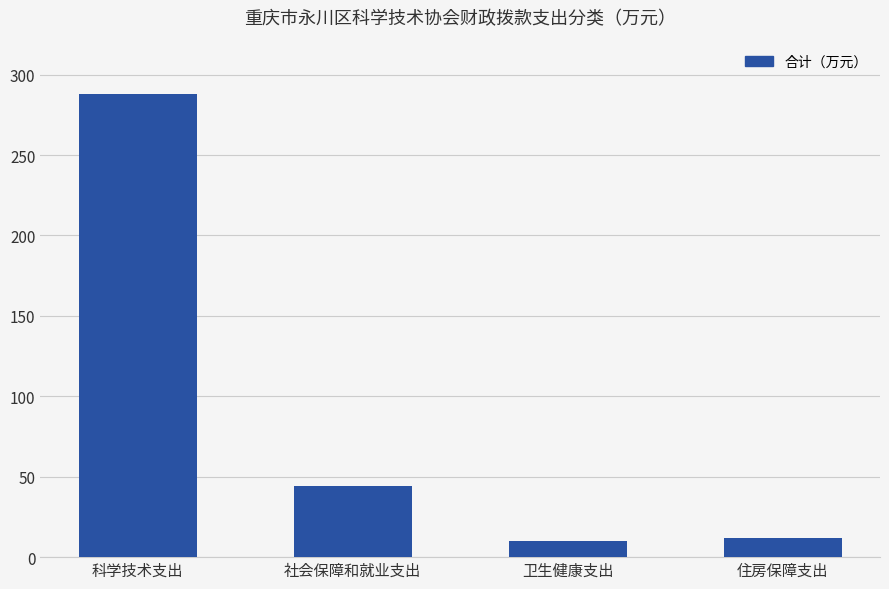

Reading left to right, list all the values displayed in this chart.

科学技术支出=287.8	社会保障和就业支出=44.3	卫生健康支出=10.0	住房保障支出=12.0